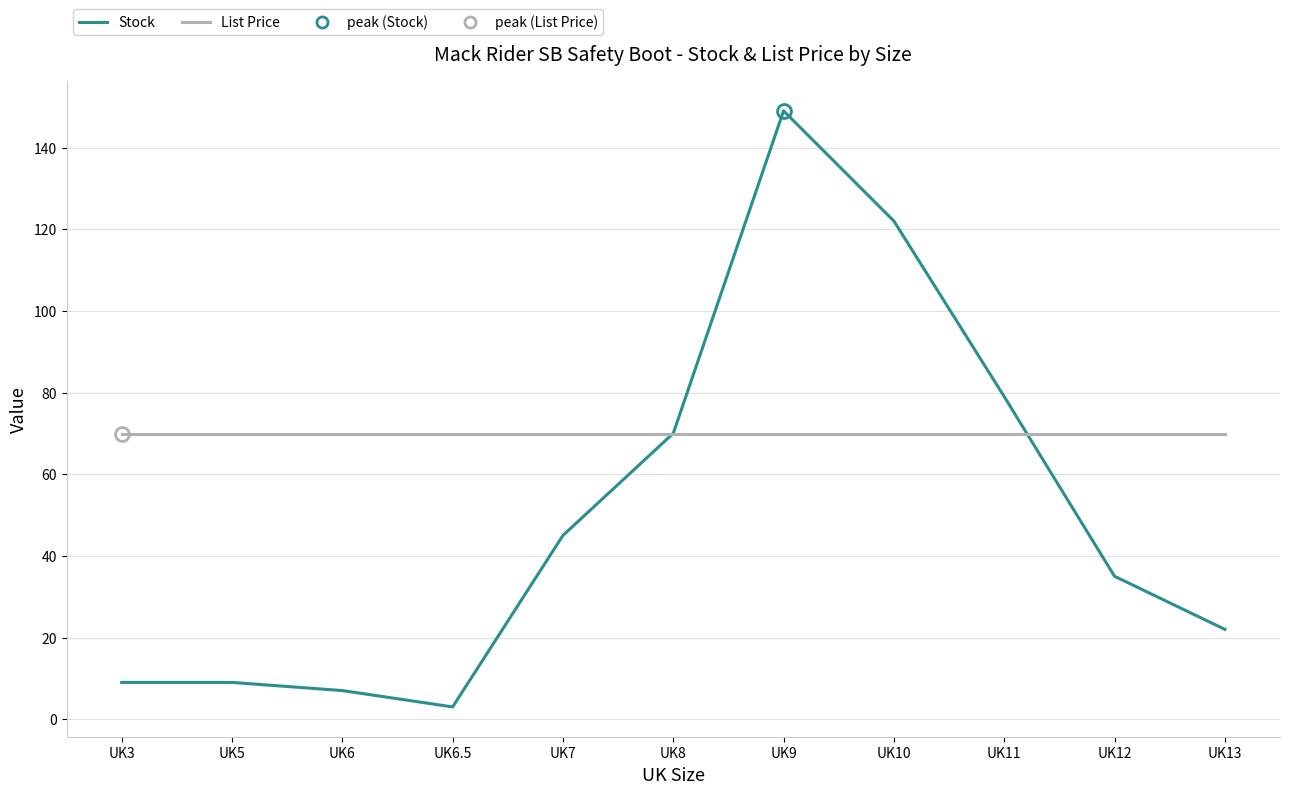

What is the greatest value displayed?

149.0